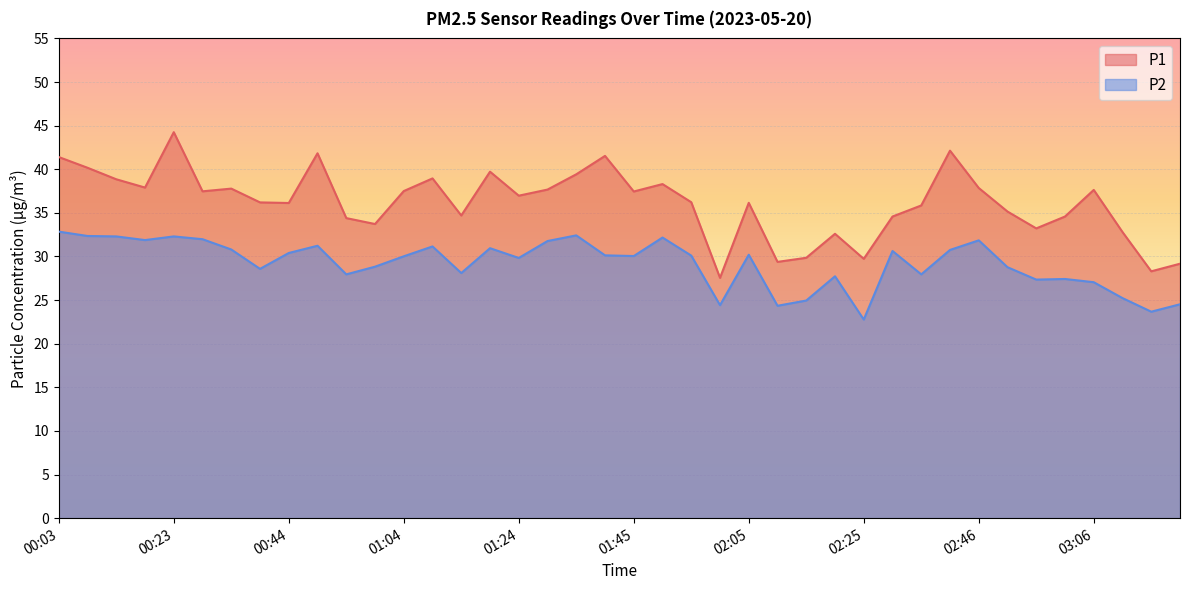

At which category is the sum across all series the highest?

00:23